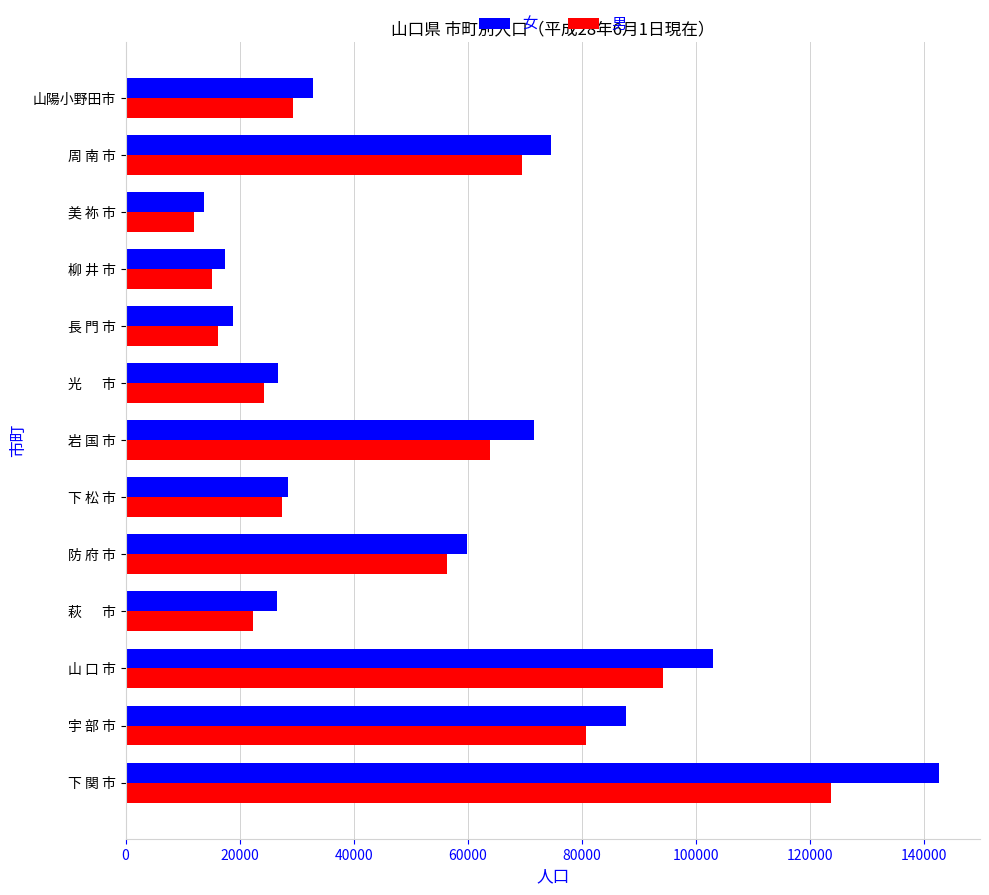

The value of 男 at 防 府 市 is 56303. True or false?

True